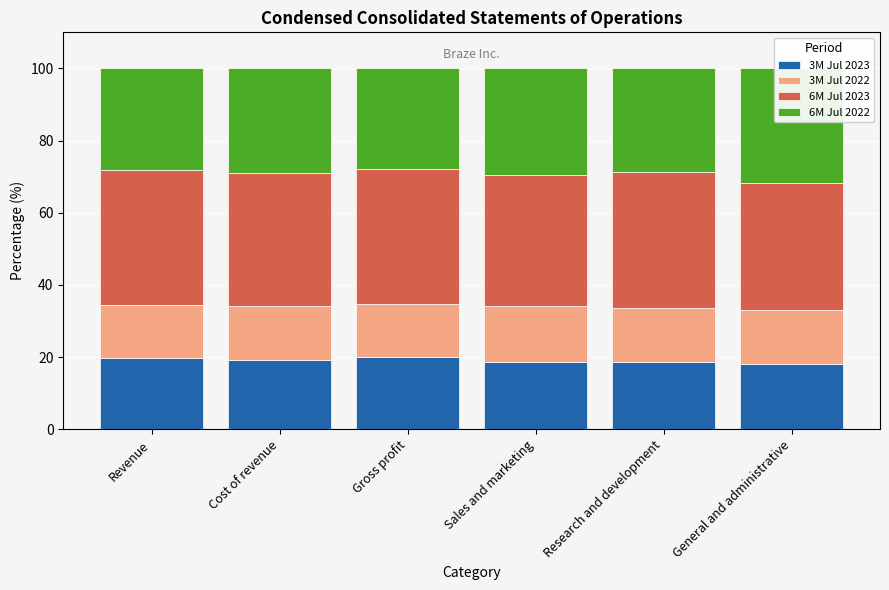

What is the spread (max minus min) of values at General and administrative?

20.7